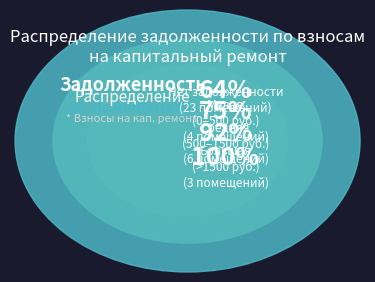

To the nearest percent, what is the average slice percentage?

3%